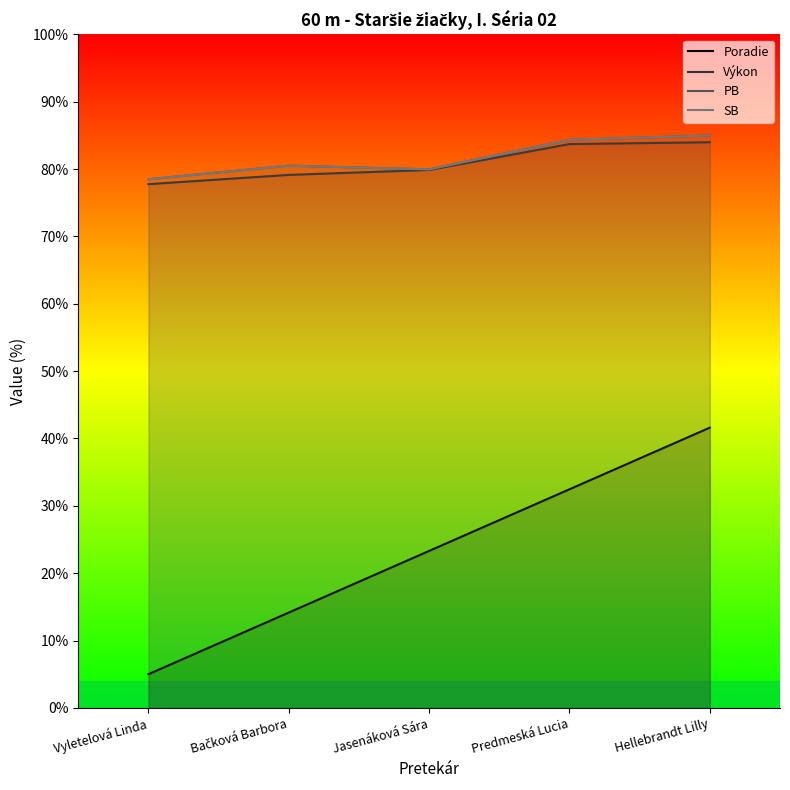

List the labels in order of Poradie value, largest first.

Hellebrandt Lilly, Predmeská Lucia, Jasenáková Sára, Bačková Barbora, Vyletelová Linda